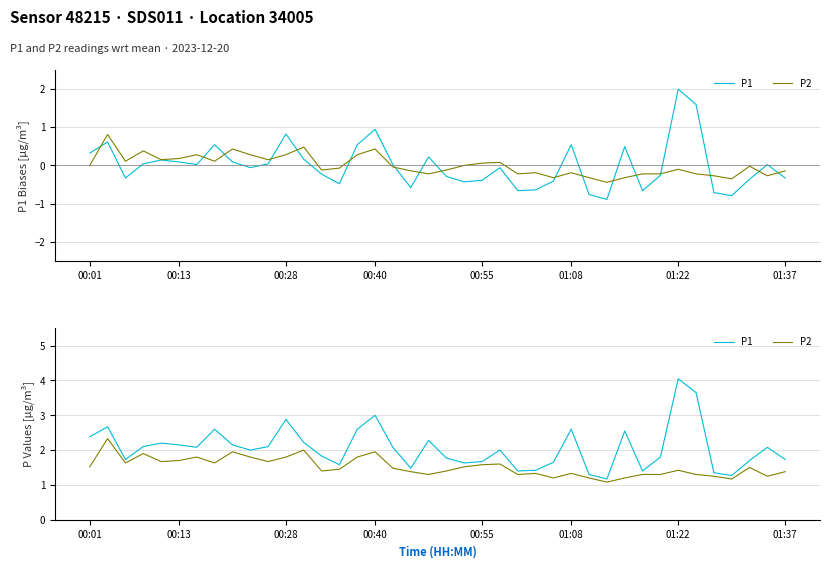

In P1, how many points are higher than both neighbors (excluding endpoints)?

11